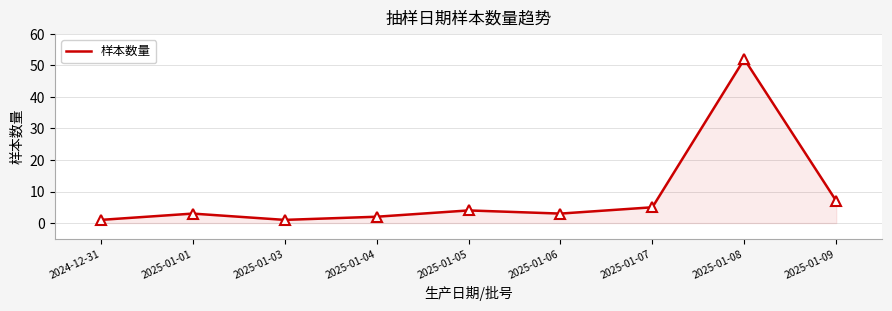

True or false: the data shows 1 at 2025-01-06.

False